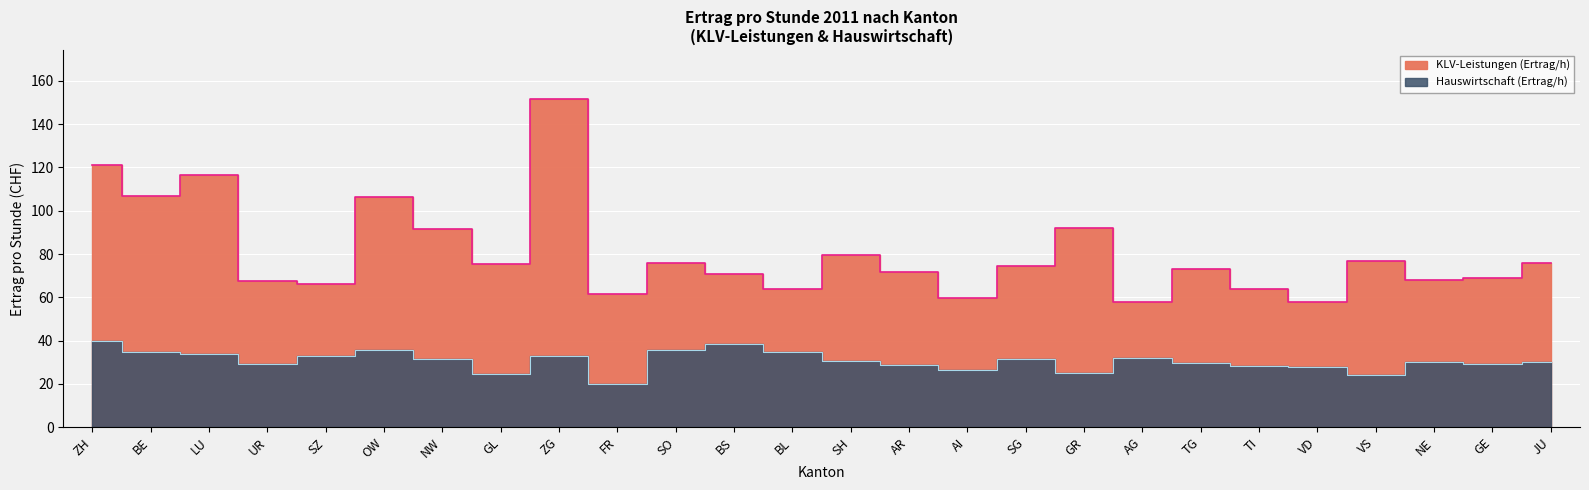

True or false: KLV-Leistungen (Ertrag/h) and Hauswirtschaft (Ertrag/h) cross at least once.

False